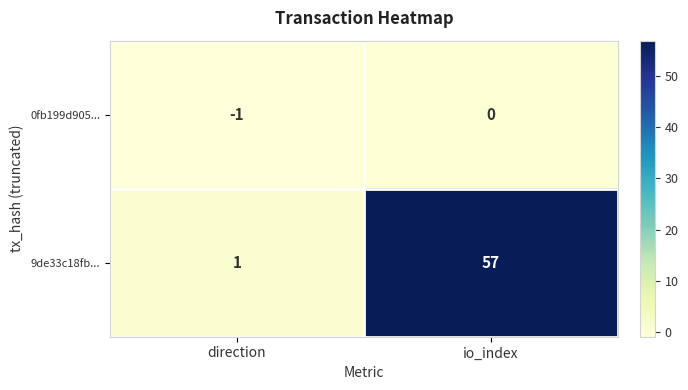

Between direction and io_index, which series saw the biggest shift?

9de33c18fb...